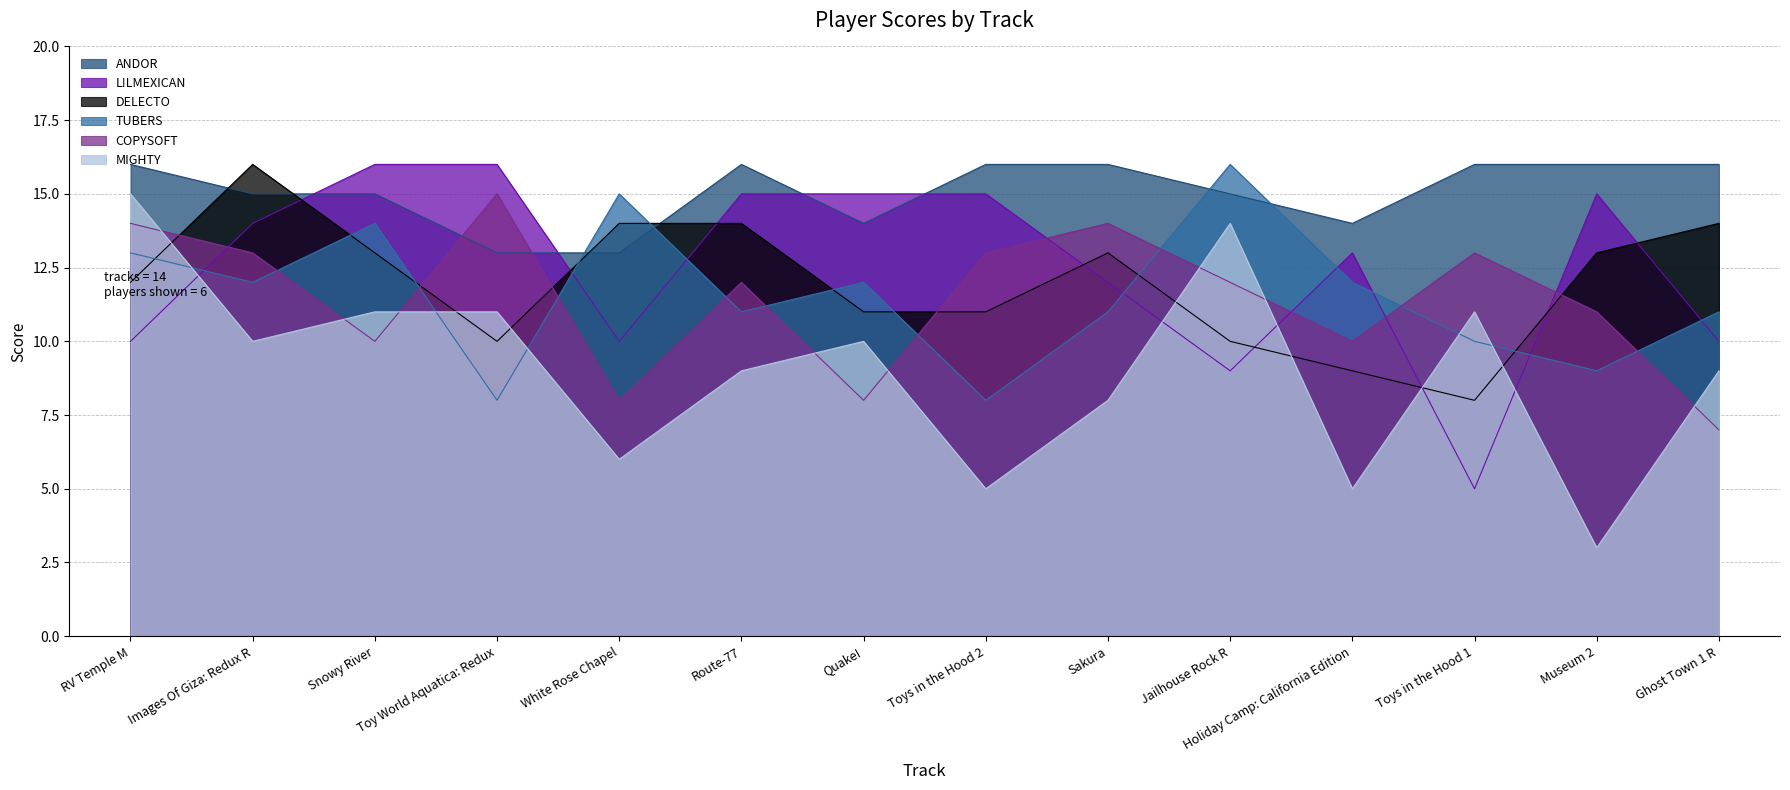

What is the spread (max minus min) of values at White Rose Chapel?

9